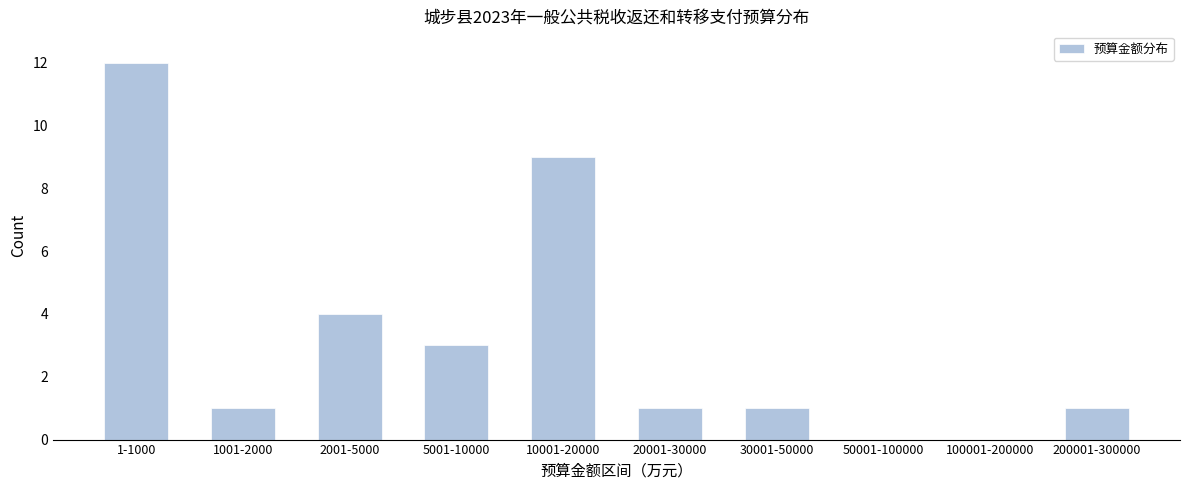

Reading right to left, what are all the values shown in this chart?

200001-300000=1	100001-200000=0	50001-100000=0	30001-50000=1	20001-30000=1	10001-20000=9	5001-10000=3	2001-5000=4	1001-2000=1	1-1000=12